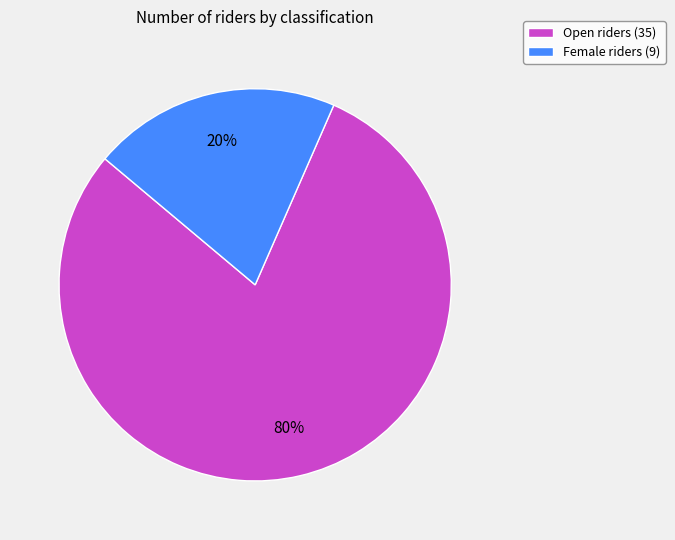

Rank the categories by value from lowest to highest.

Female, Open